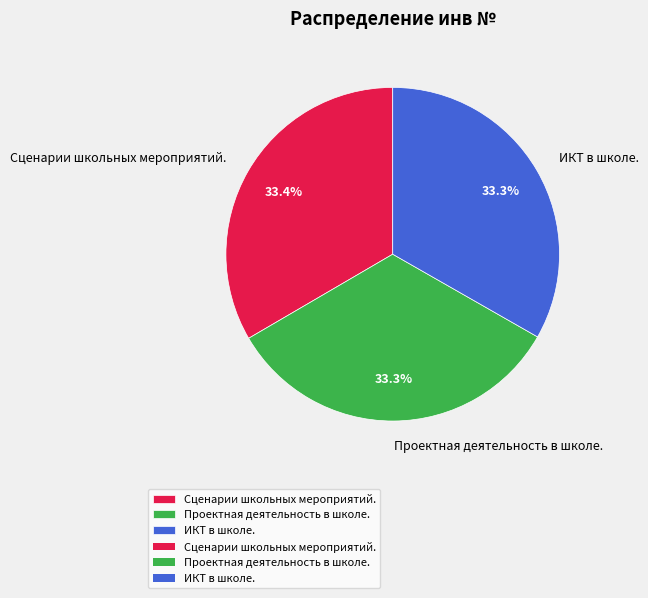

To the nearest percent, what is the combined percentage of Проектная деятельность в школе. and Сценарии школьных мероприятий.?

67%